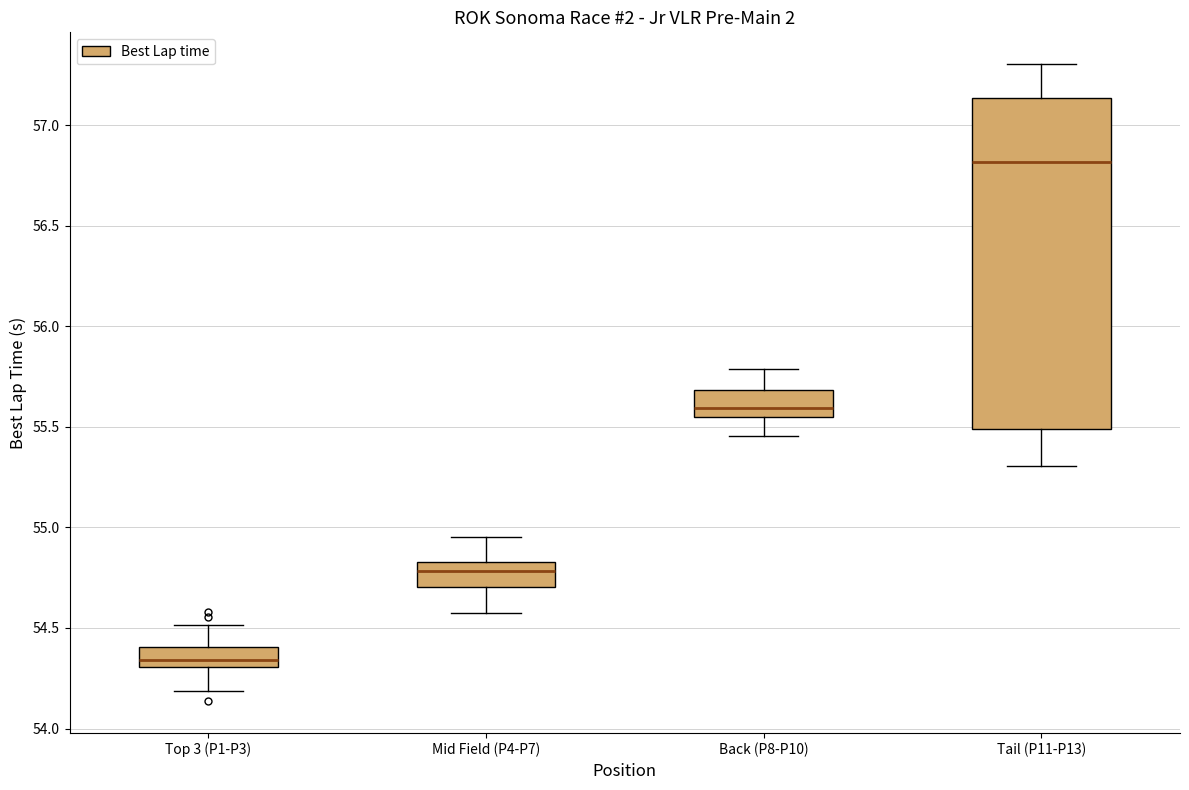

Comparing the boxes themselves (not the whiskers), which one is the tallest?

Tail (P11-P13)